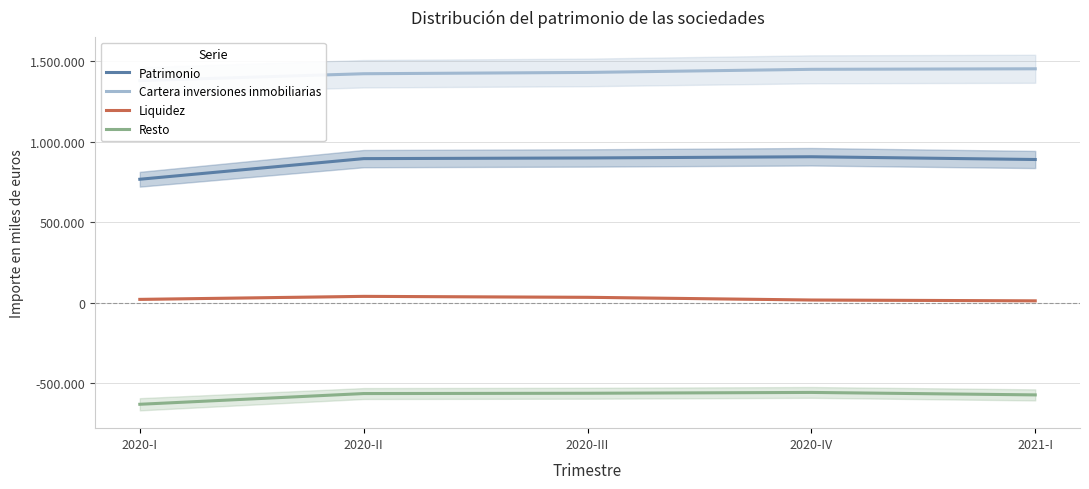

Which series has the widest spread of values?

Patrimonio